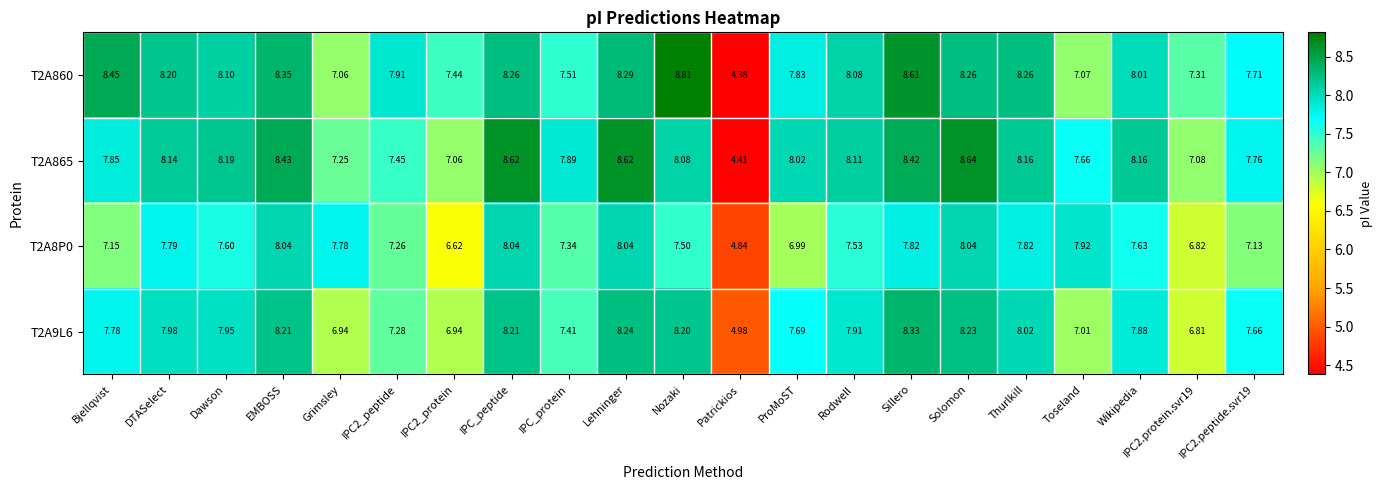

At which label is T2A860 closest to 6?

Grimsley